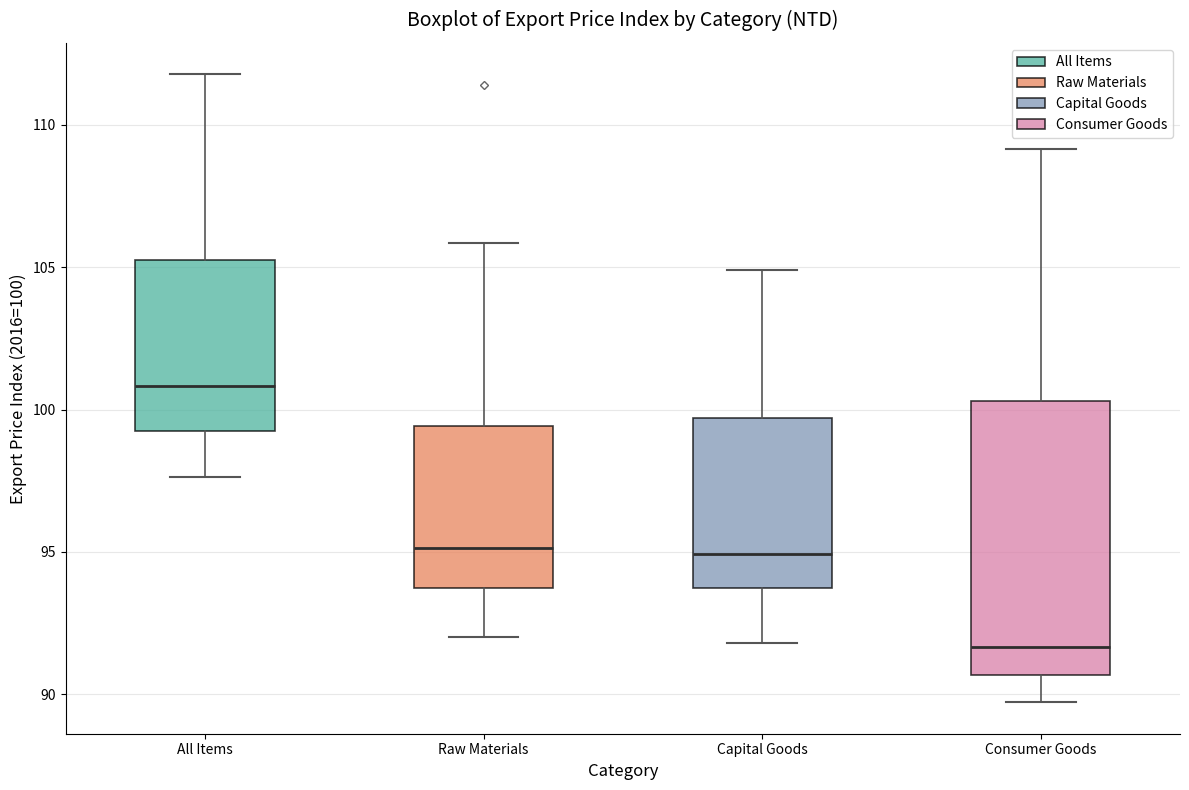

Which box has the lowest median line?

Consumer Goods